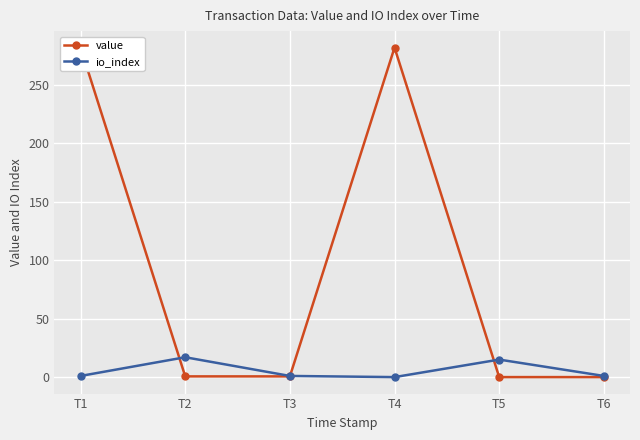

Which series ends up on top after the final intersection of value and io_index?

io_index